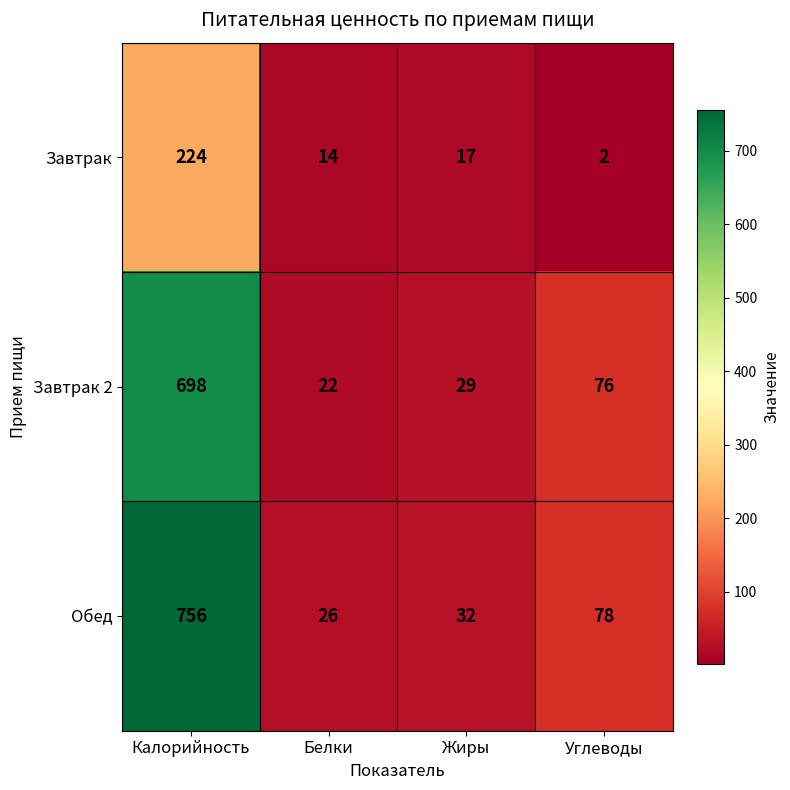

Which series has the largest range (max minus min)?

Обед